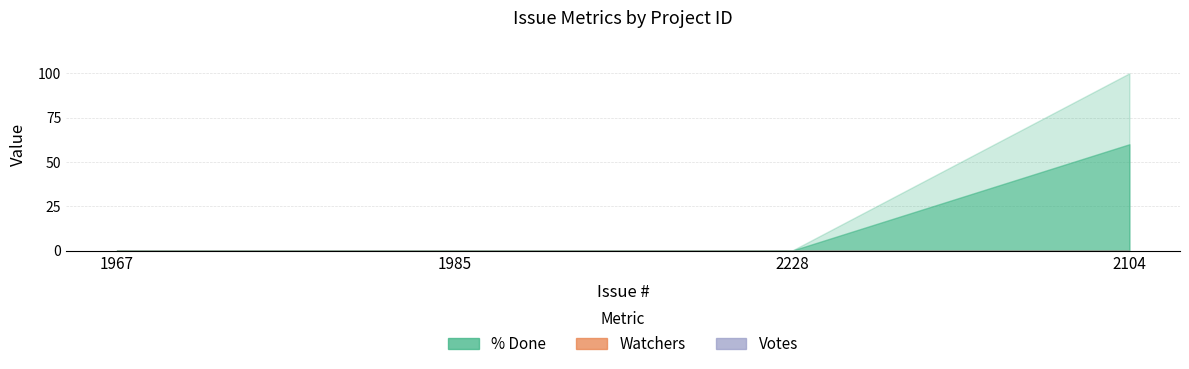

List the labels in order of Watchers value, smallest first.

1967, 1985, 2228, 2104